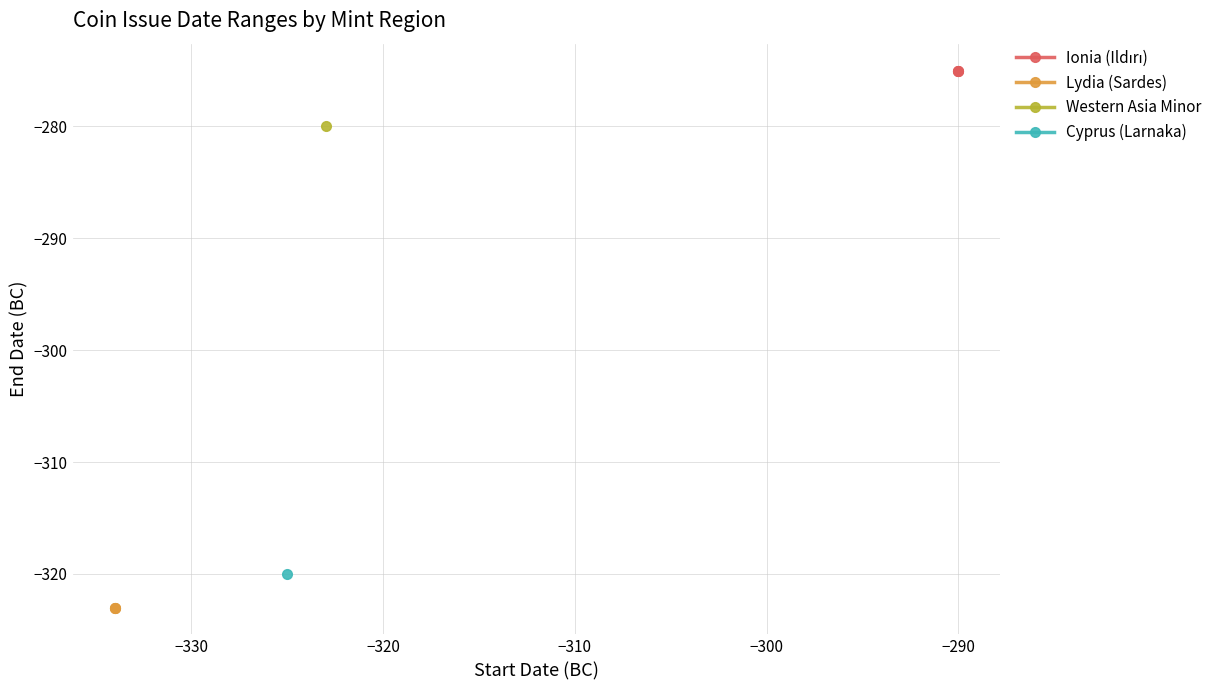

Which series has the widest spread of values?

Ionia (Ildırı)